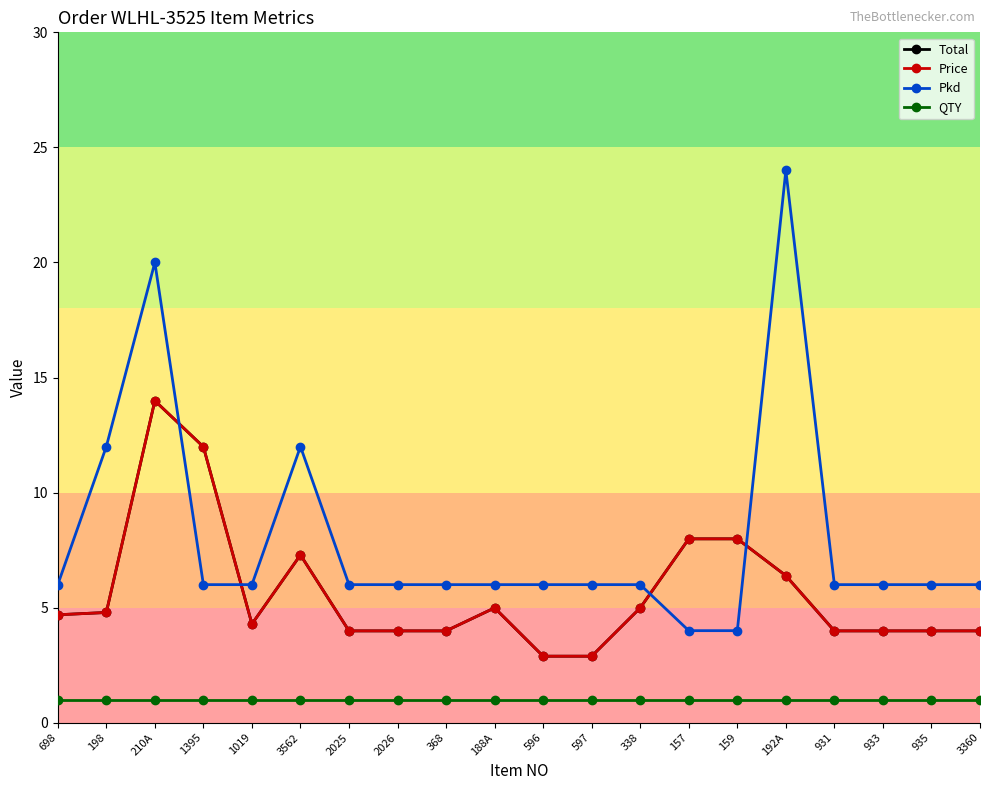

Rank the categories by Total value from lowest to highest.

596, 597, 2025, 2026, 368, 931, 933, 935, 3360, 1019, 698, 198, 188A, 338, 192A, 3562, 157, 159, 1395, 210A